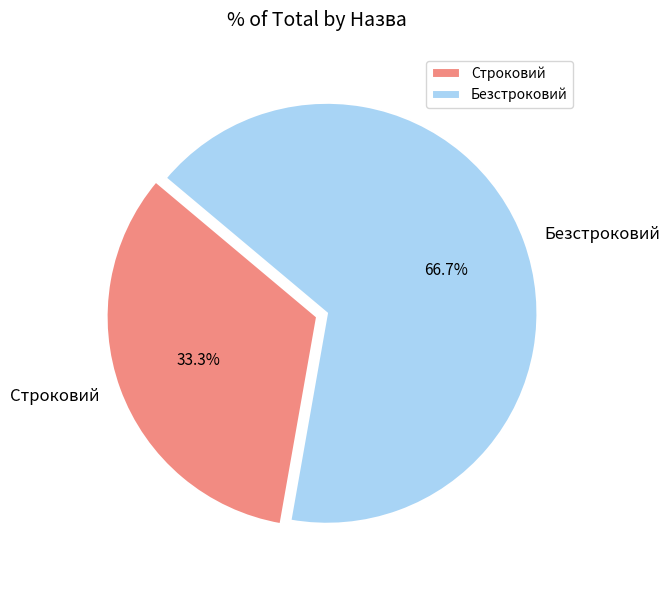

To the nearest percent, what portion does Строковий represent?

33%